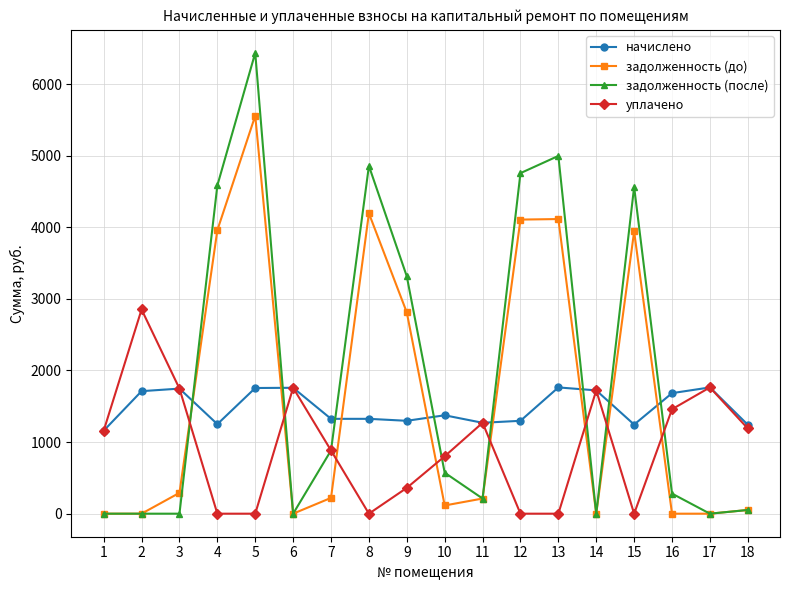

The value of начислено at 11 is 1985.9. True or false?

False